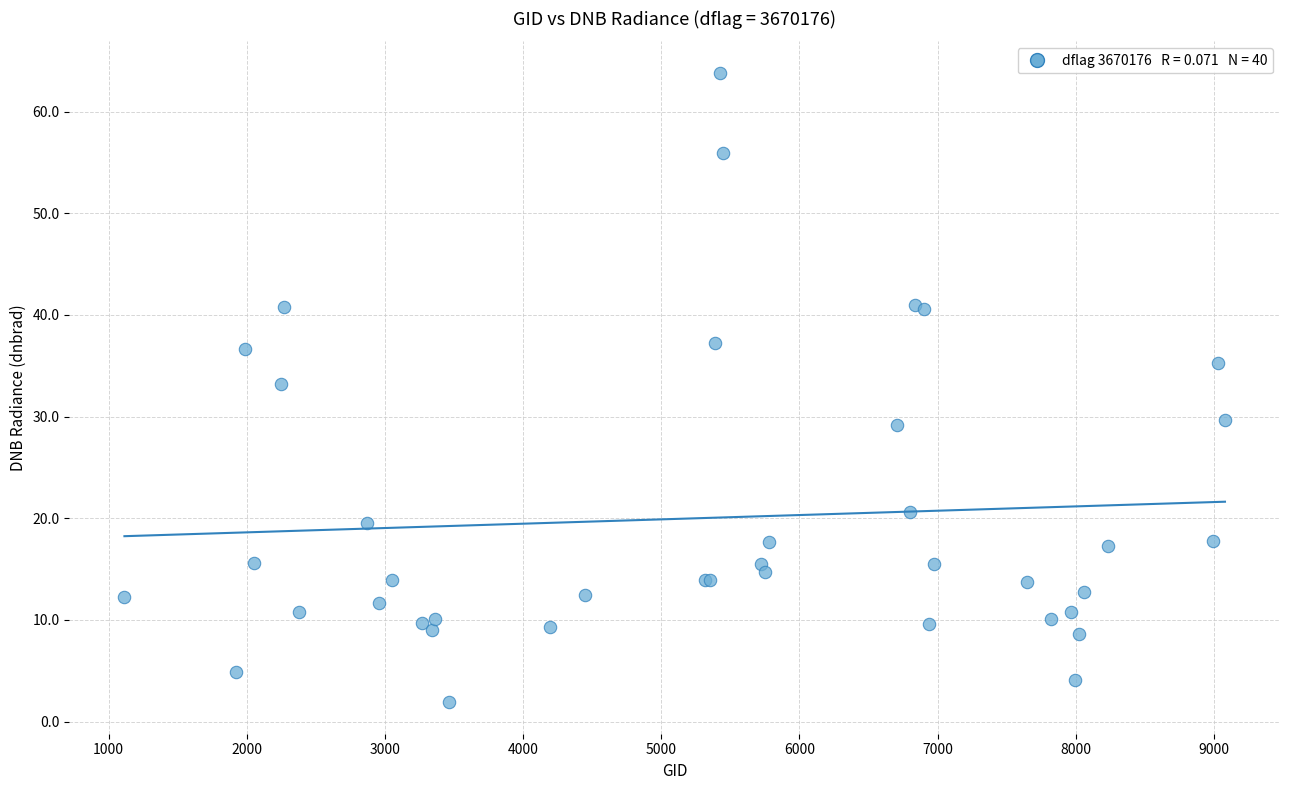

What Y value in the scatter plot is closest to 32?

33.2